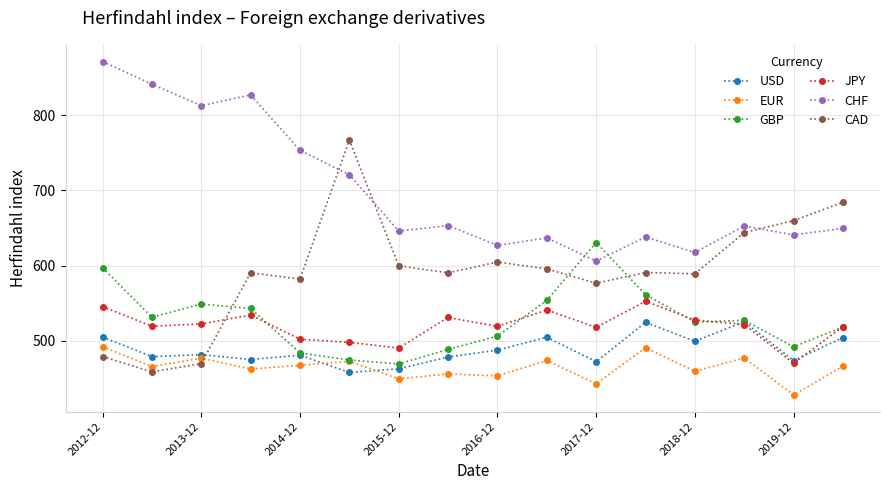

Which series has the largest total across all categories?

CHF